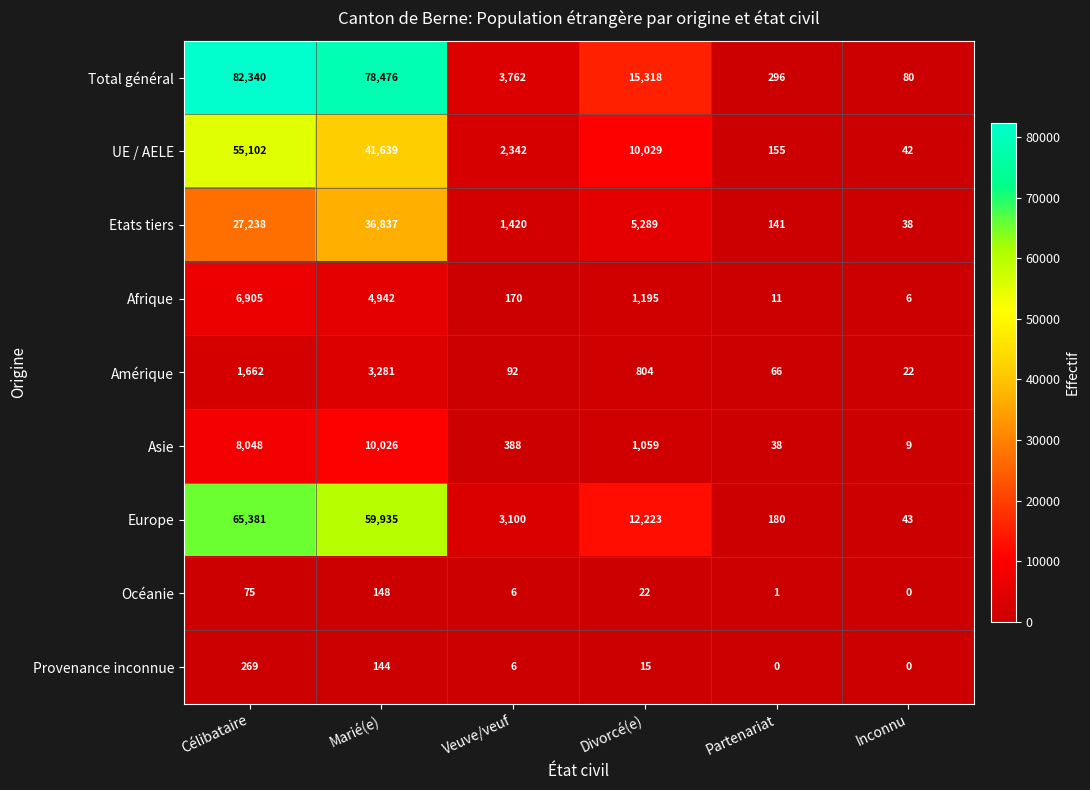

What is the difference between the Etats tiers values at Divorcé(e) and Marié(e)?

31548